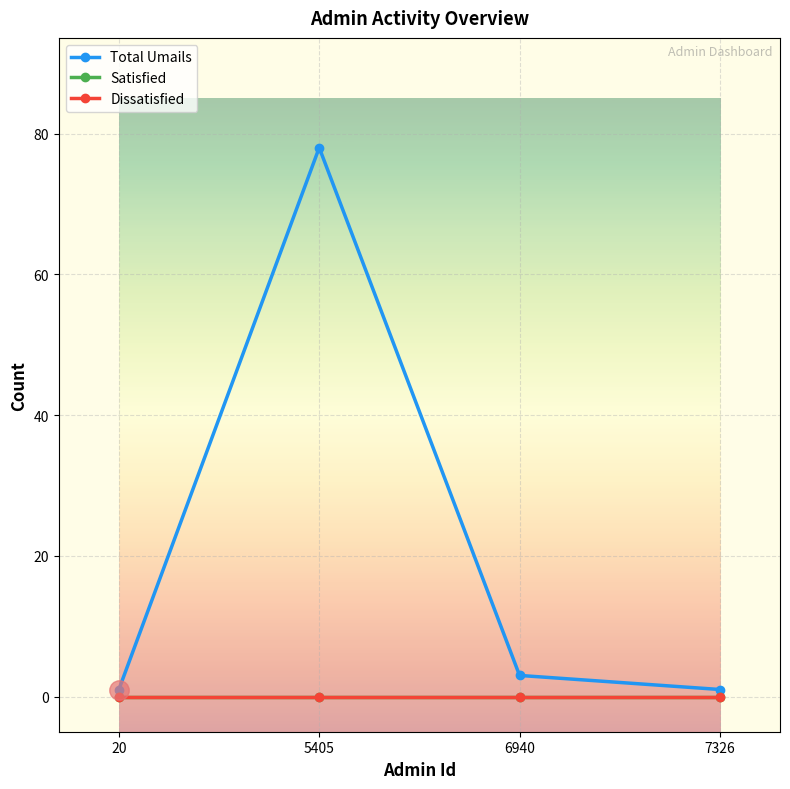

The value of Total Umails at 5405 is 78. True or false?

True